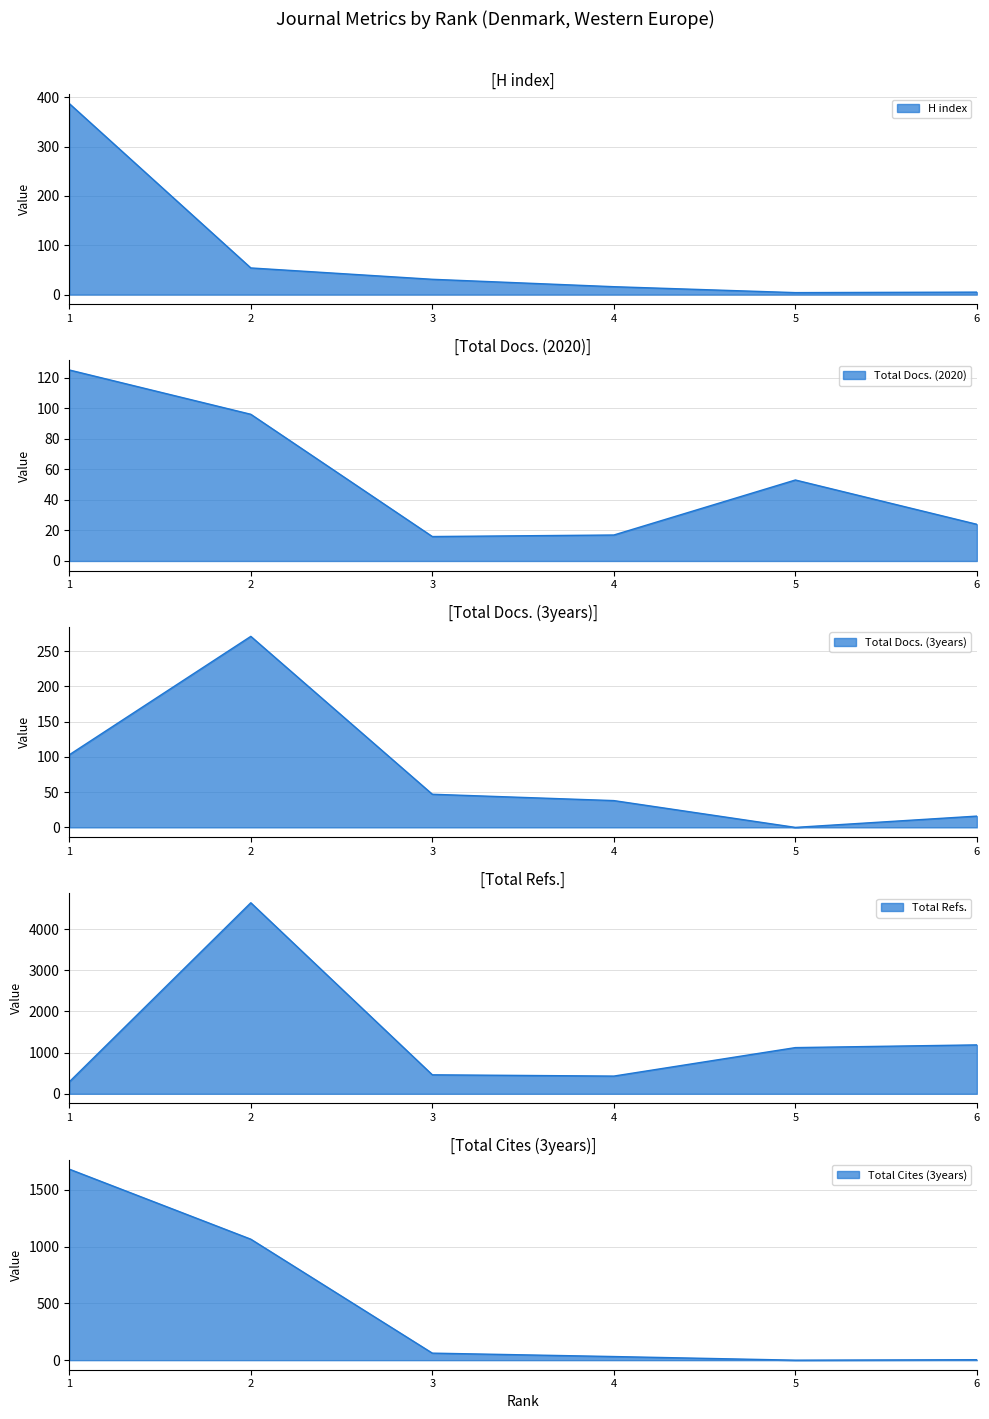

True or false: Total Docs. (2020) has a value of 17 at 4.

True